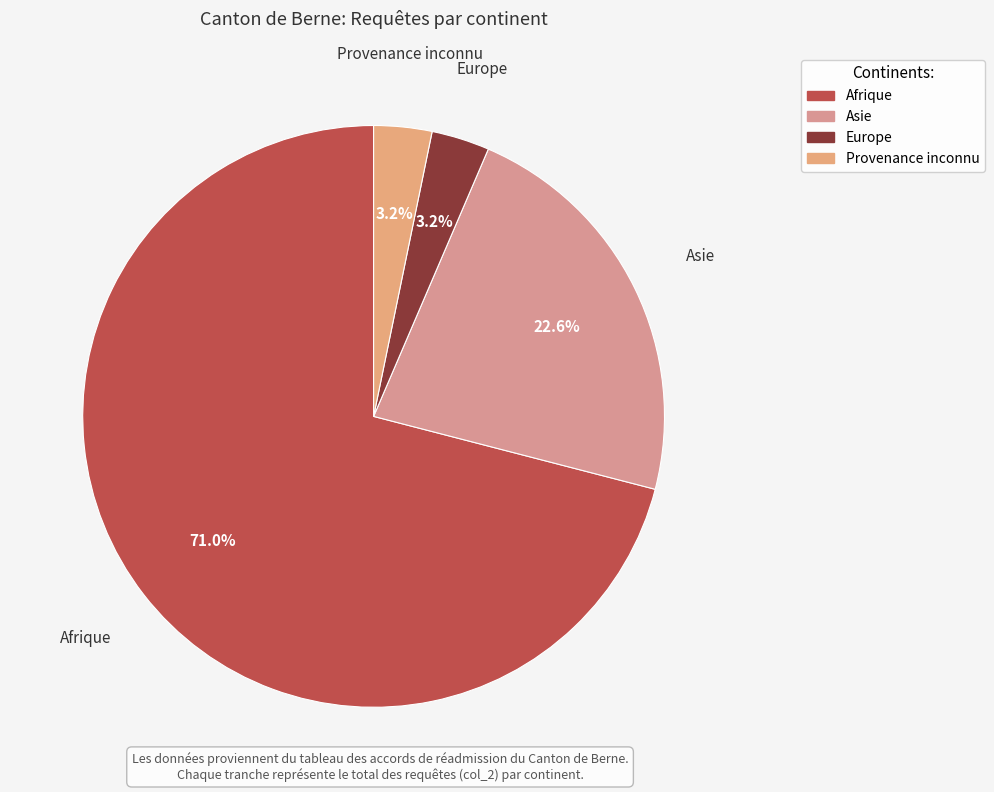

Is it true that Europe is 9% of the pie?

False